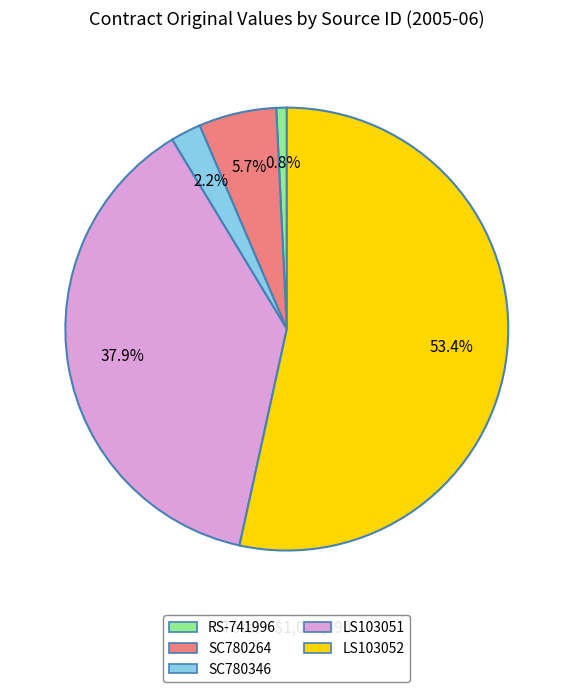

To the nearest percent, what is the difference between the largest and smallest slice percentages?

53%